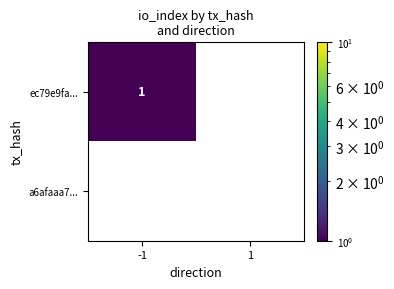

Rank the series by their maximum value, from lowest to highest.

a6afaaa7..., ec79e9fa...